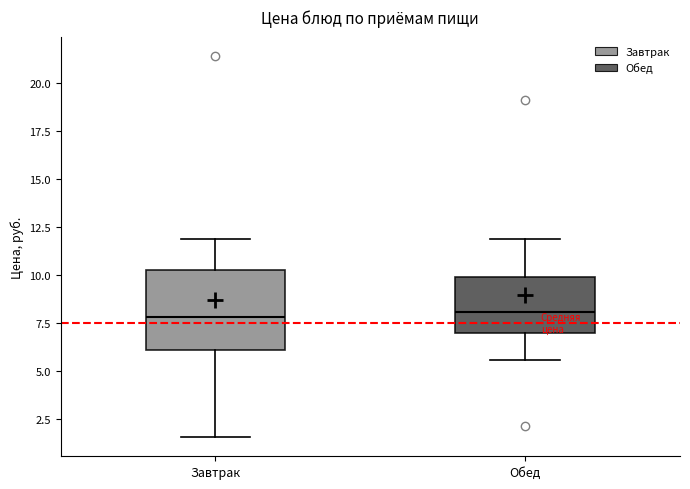

Which box is the tallest, from its lower edge to its upper edge?

Завтрак